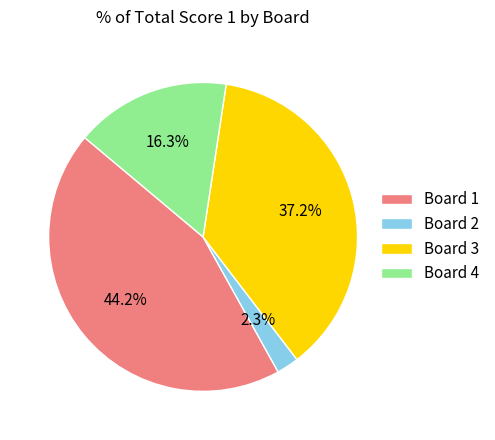

Approximately how many times larger is the value at Board 2 compared to Board 1?

0.1